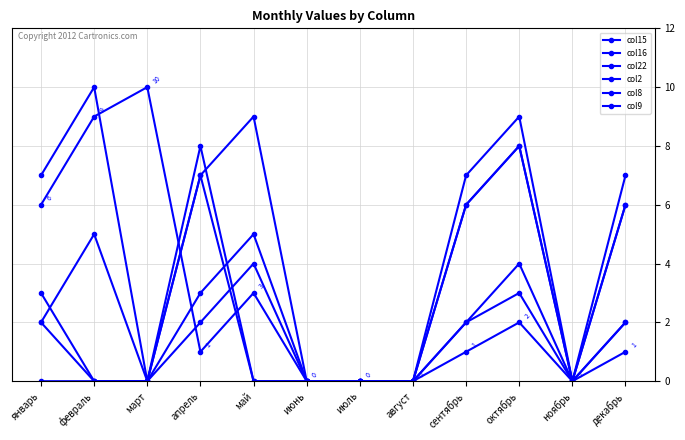

True or false: col22 has a value of 7 at апрель.

True